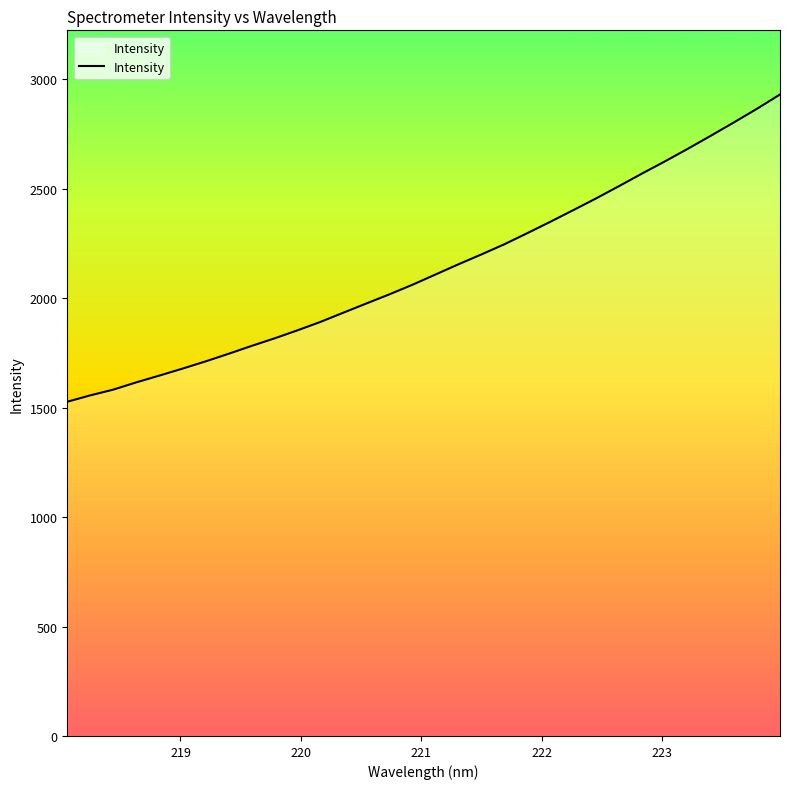

What is the maximum value shown in the chart?

2930.4